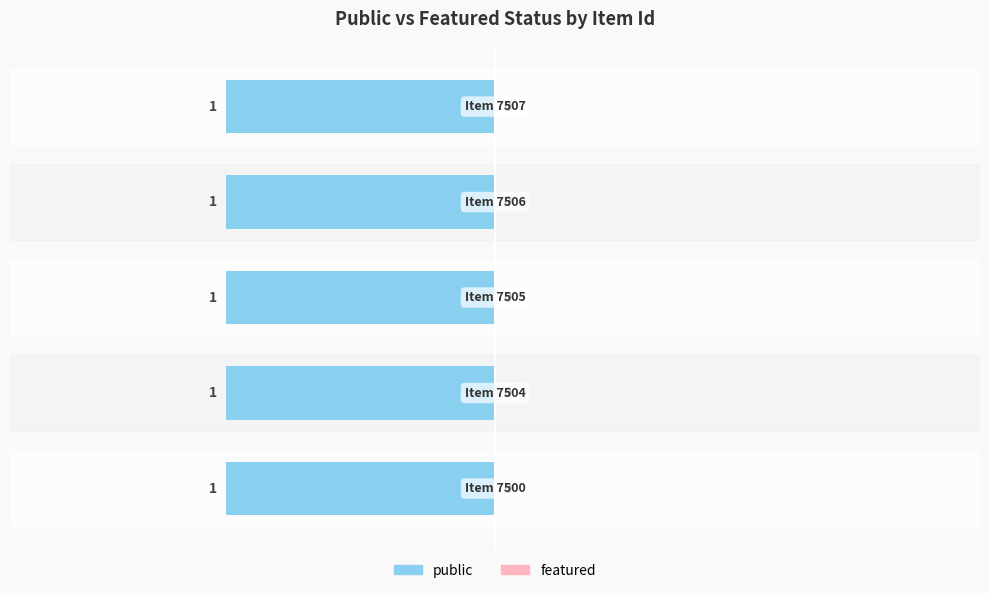

List the series in order of their overall mean, lowest first.

featured, public